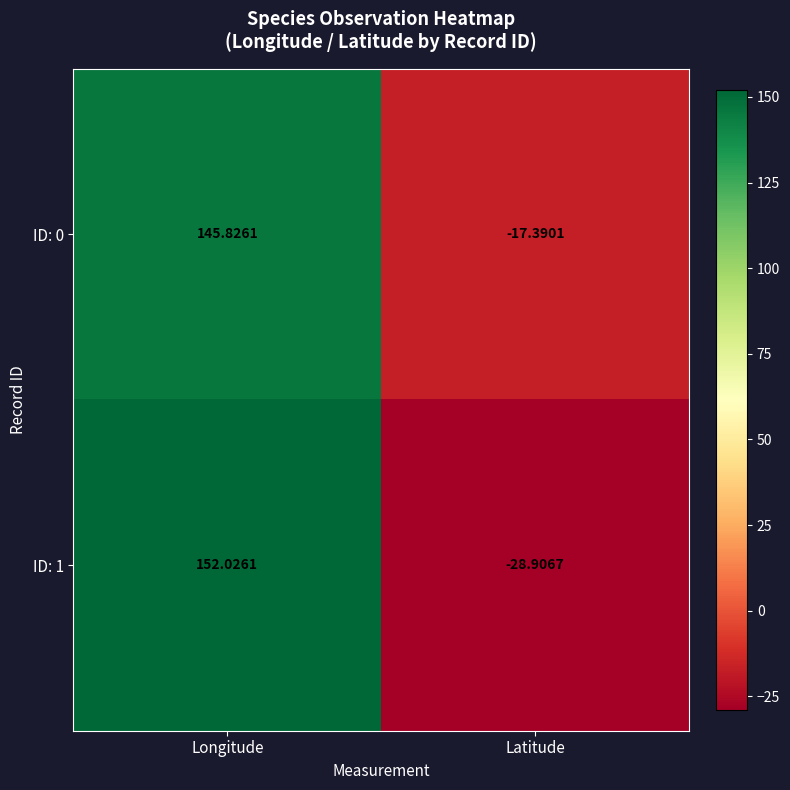

List the series in order of their peak value, highest first.

ID: 1, ID: 0